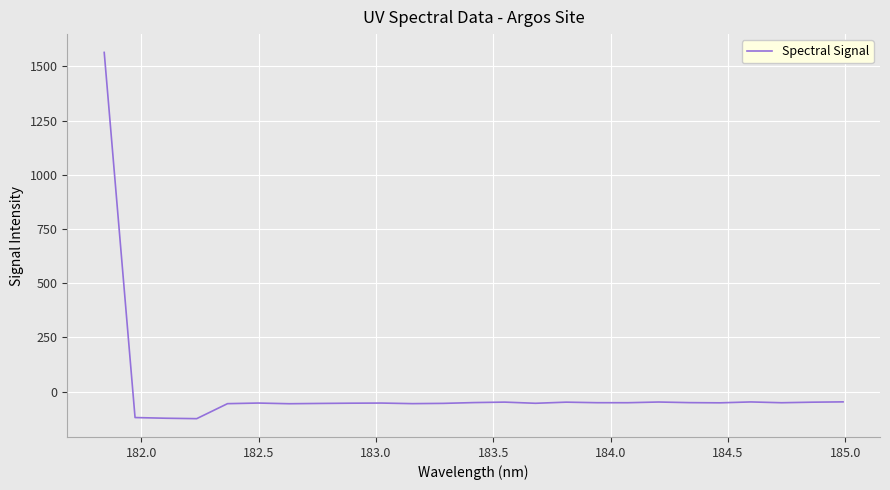

What is the minimum value shown in the chart?

-124.4